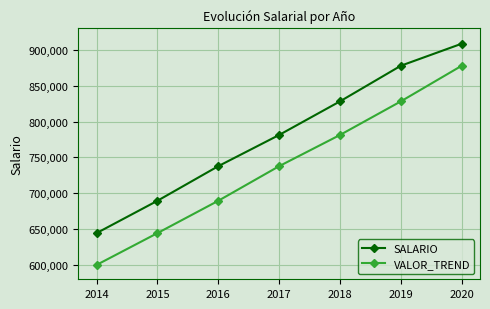

How many series are shown in this chart?

2